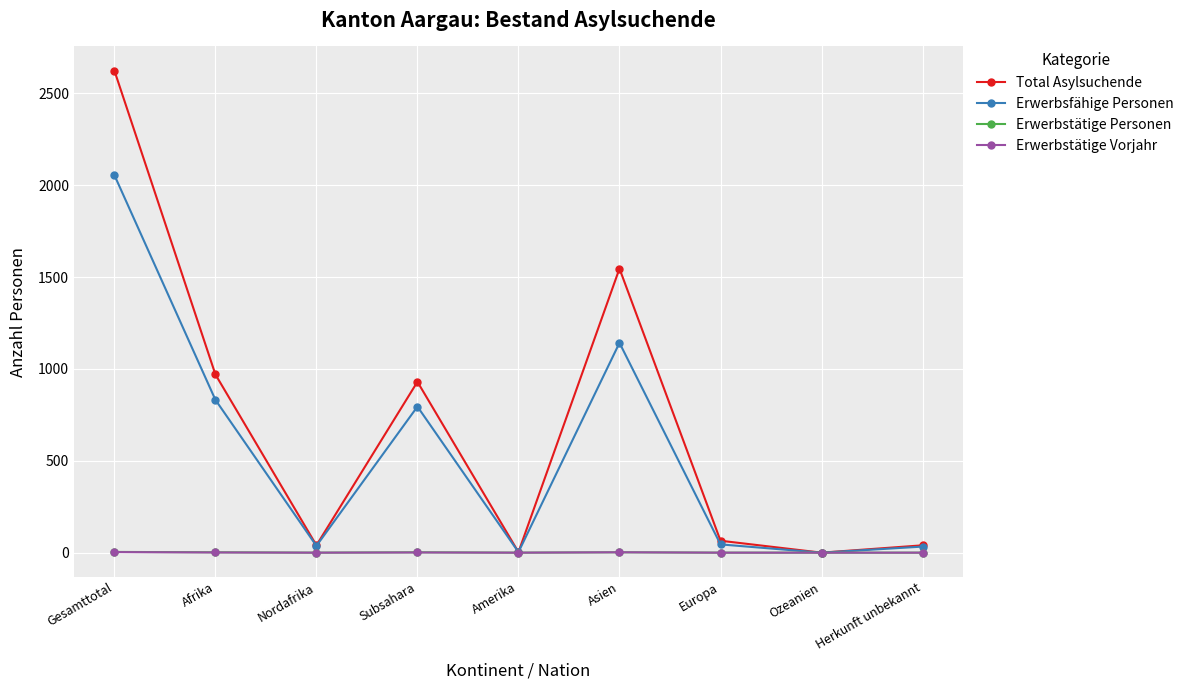

At which category does Total Asylsuchende reach its first local valley?

Nordafrika